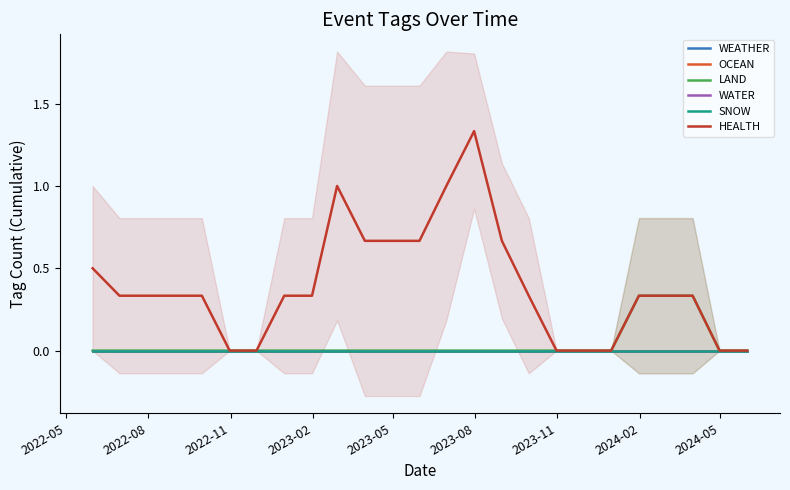

What are all the series names shown in the legend?

WEATHER, OCEAN, LAND, WATER, SNOW, HEALTH